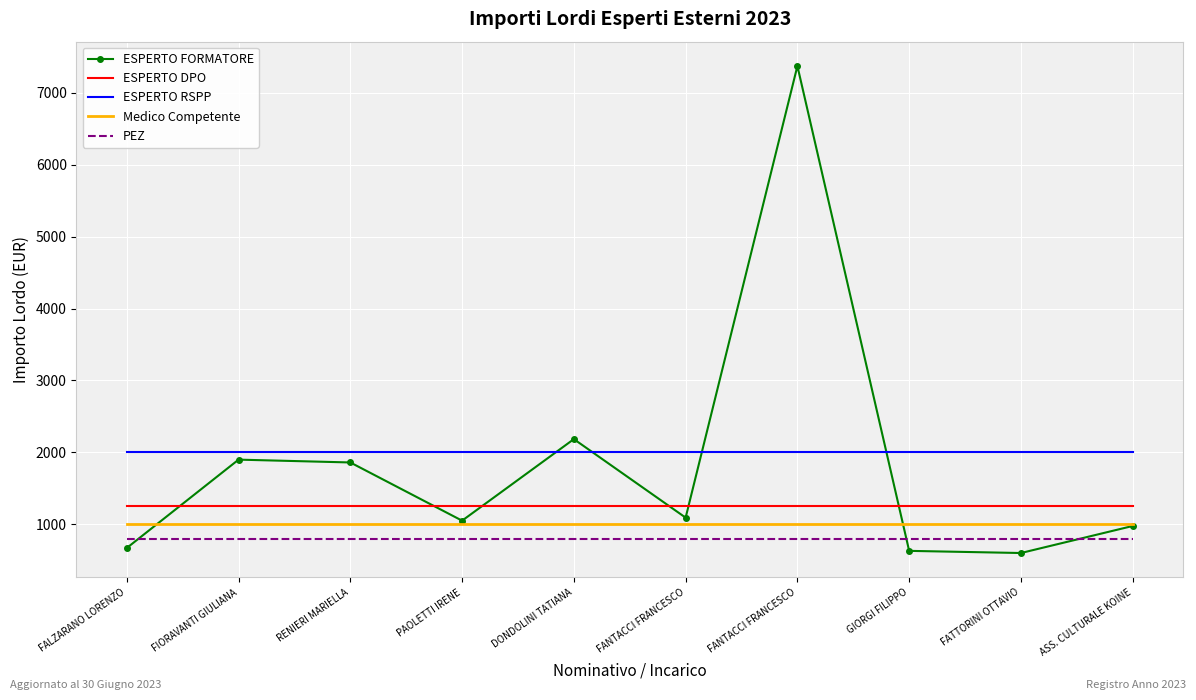

Reading left to right, transcribe all the data shown in this chart.

ESPERTO FORMATORE: 670.0	1898.8	1859.4	1050.0	2184.0	1092.0	7373.0	630.0	600.0	976.0
ESPERTO DPO: 1250.0	1250.0	1250.0	1250.0	1250.0	1250.0	1250.0	1250.0	1250.0	1250.0
ESPERTO RSPP: 2000.0	2000.0	2000.0	2000.0	2000.0	2000.0	2000.0	2000.0	2000.0	2000.0
Medico Competente: 1000.0	1000.0	1000.0	1000.0	1000.0	1000.0	1000.0	1000.0	1000.0	1000.0
PEZ: 800.0	800.0	800.0	800.0	800.0	800.0	800.0	800.0	800.0	800.0